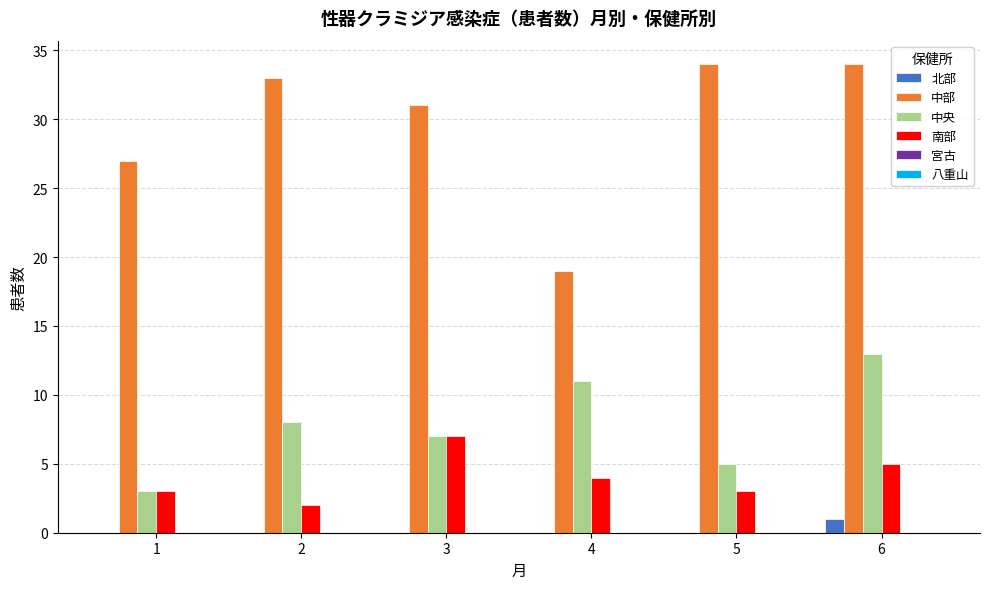

What is the sum of the 中央 values at 6 and 3?

20